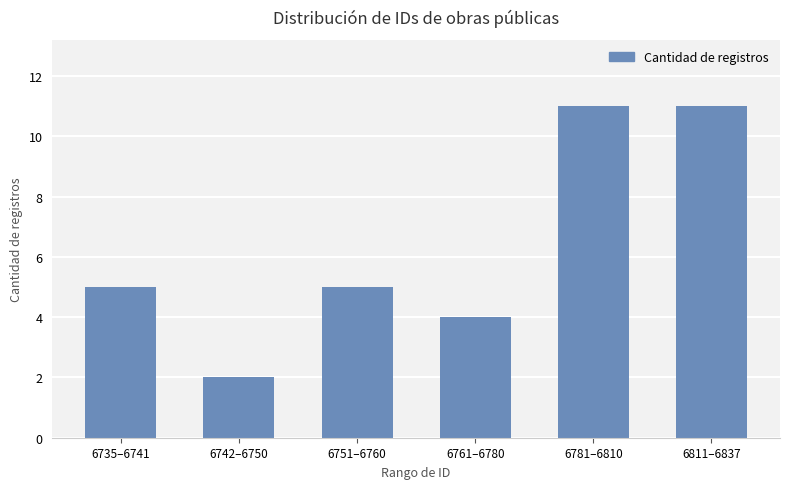

The chart shows a value of 4 at 6761–6780. True or false?

True